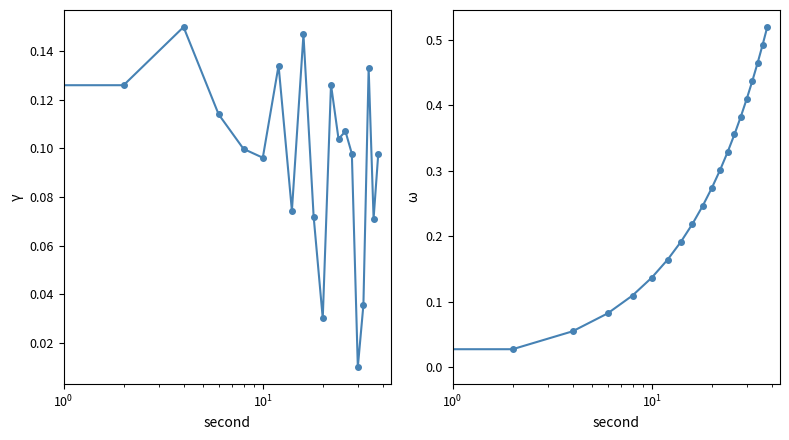

Reading left to right, what are all the values shown in this chart?

intensity(dBm): 0.1	0.1	0.2	0.1	0.1	0.1	0.1	0.1	0.1	0.1	0.0	0.1	0.1	0.1	0.1	0.0	0.0	0.1	0.1	0.1
second(norm): 0.0	0.0	0.1	0.1	0.1	0.1	0.2	0.2	0.2	0.2	0.3	0.3	0.3	0.4	0.4	0.4	0.4	0.5	0.5	0.5